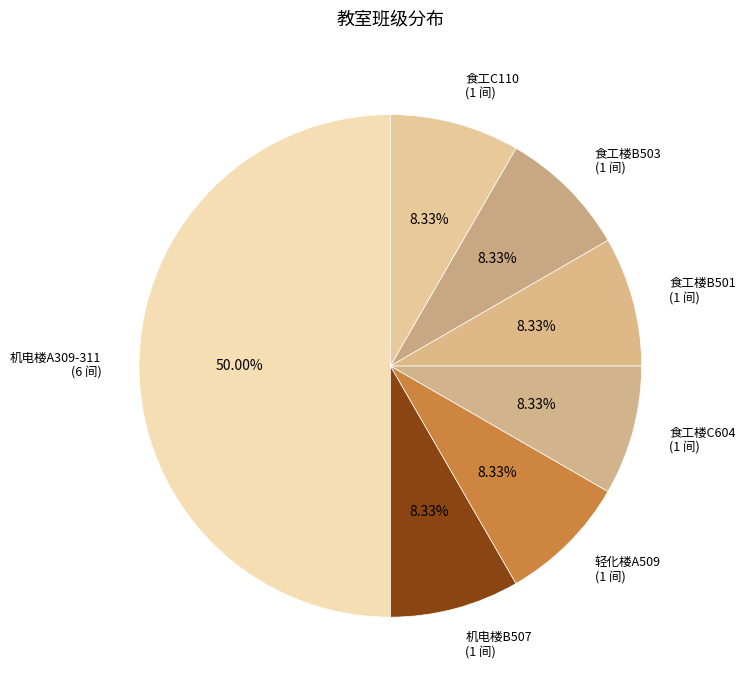

How many slices are in this pie chart?

7